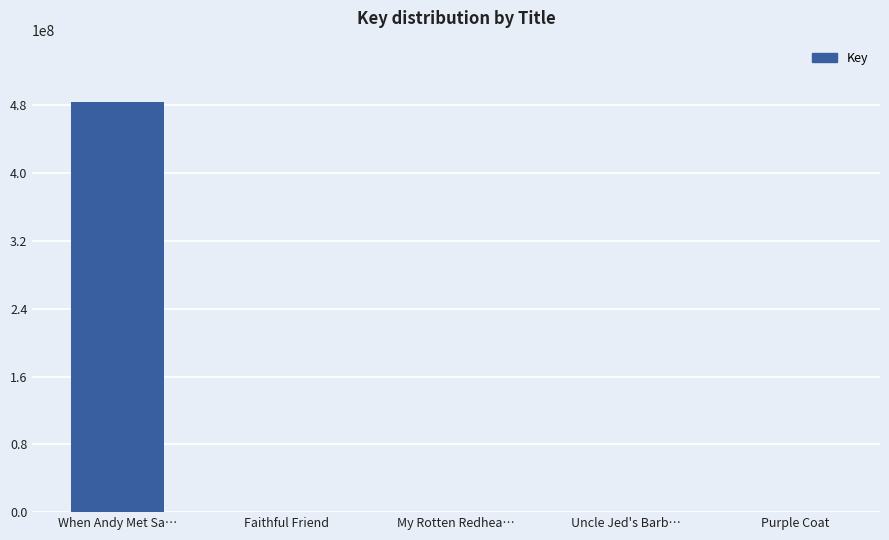

What is the approximate value at When Andy Met Sa…?

483713406